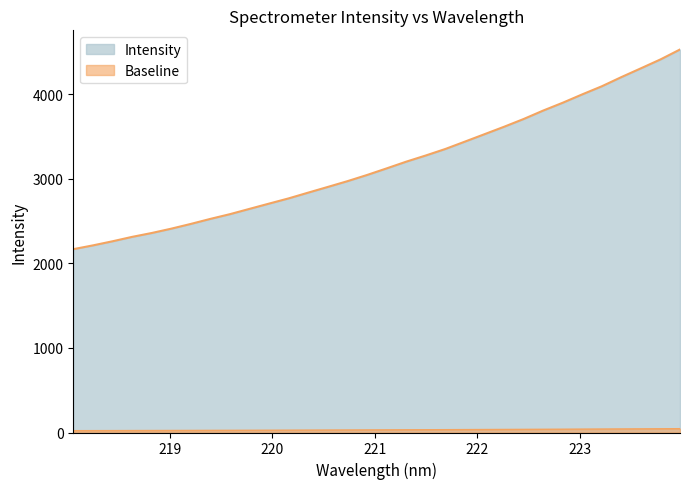

Is it true that the value at 219.9712 is 2708.5?

True